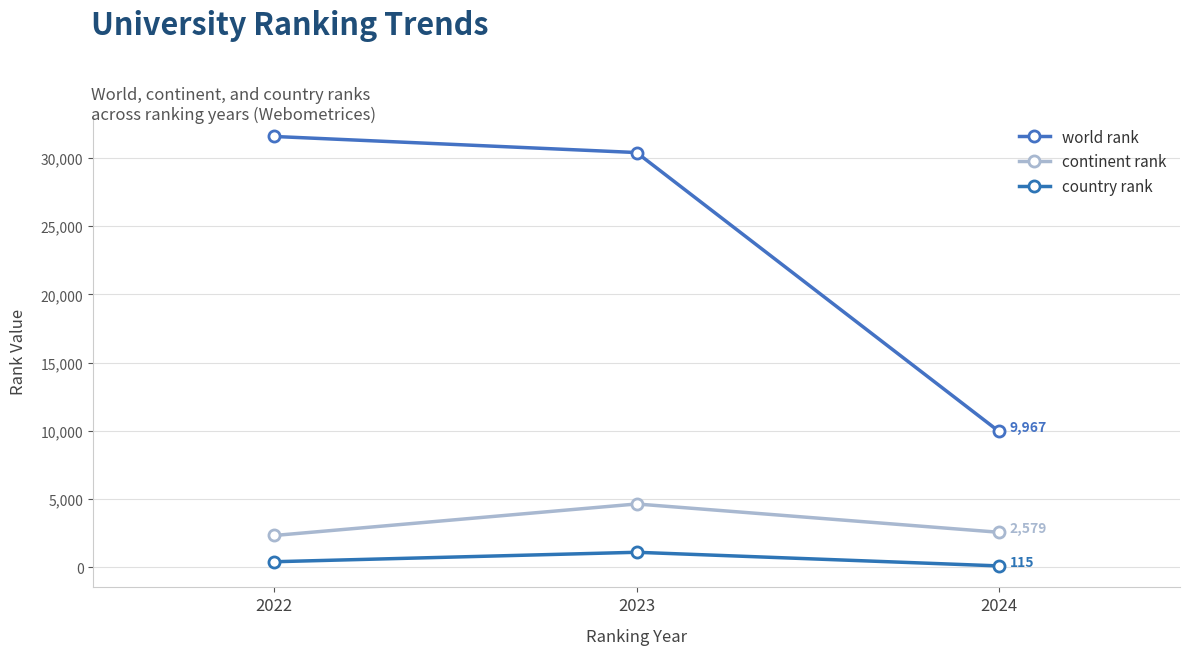

How many country rank values are between 115 and 1114?

3